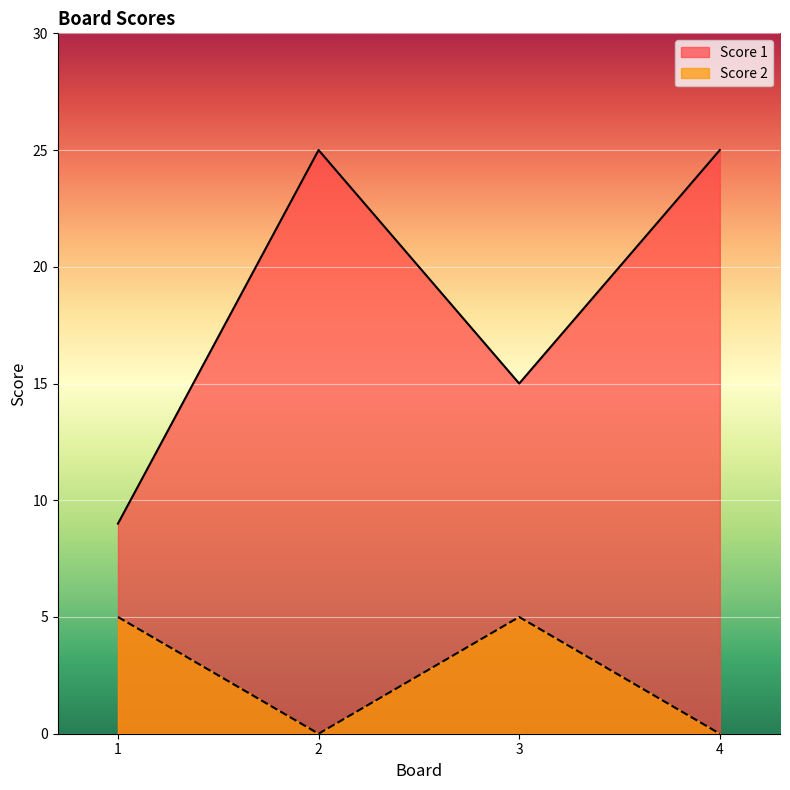

Which label corresponds to the largest value in the chart?

2